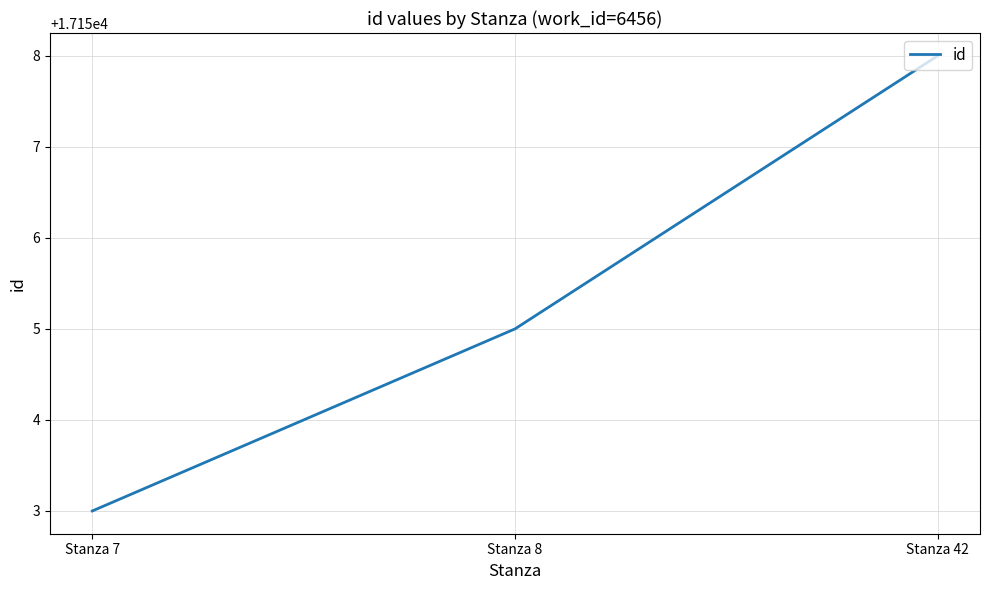

The chart shows a value of 29842 at Stanza 8. True or false?

False